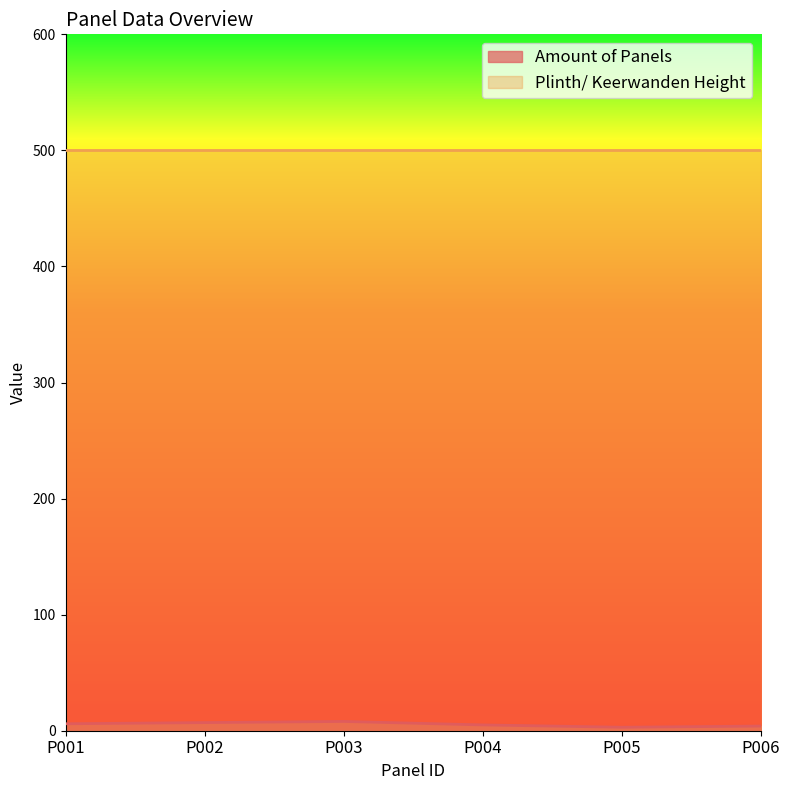

At which label is the value closest to 5?

P004